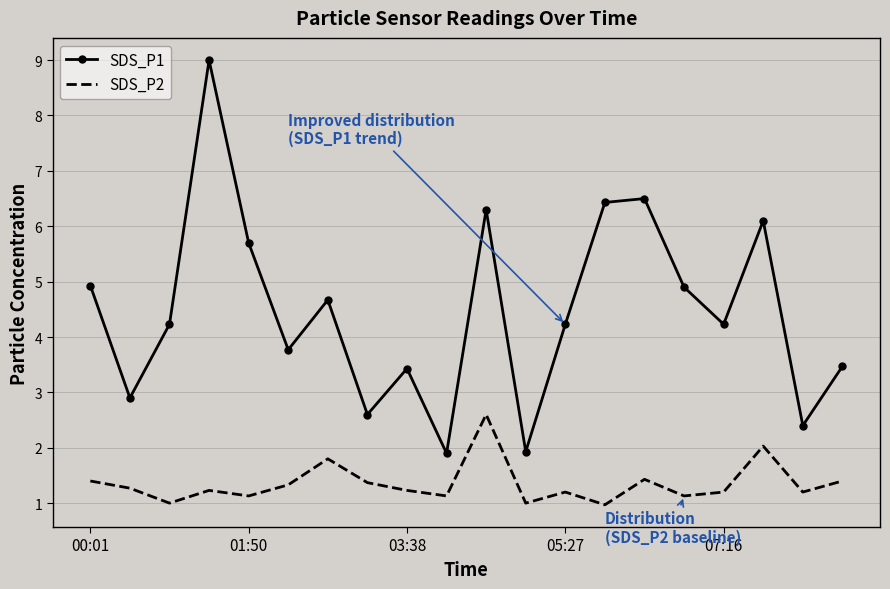

Which series has the widest spread of values?

SDS_P1